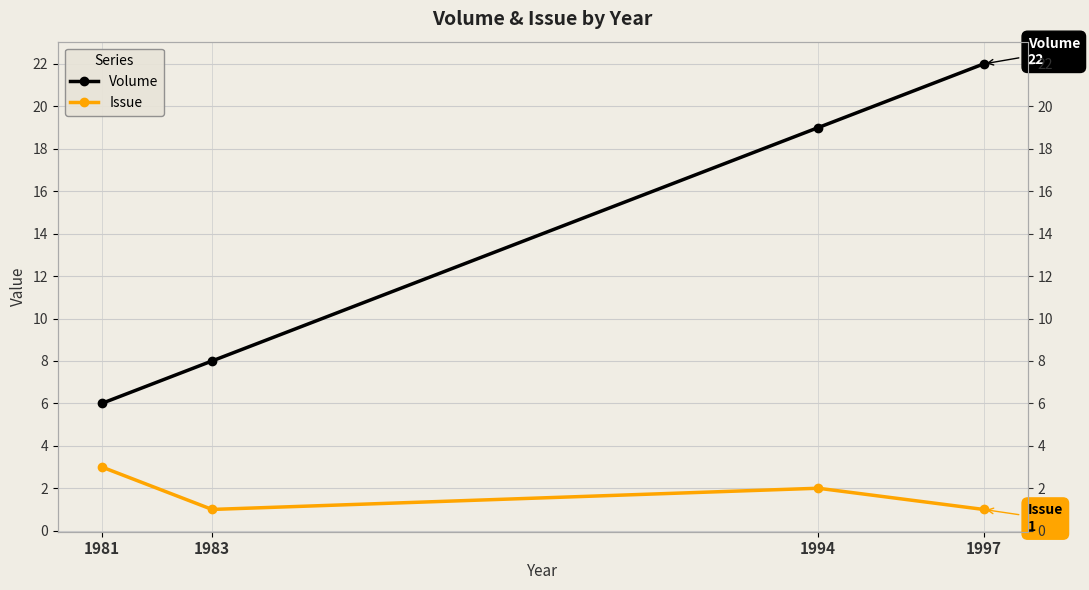

What is the difference between the highest and lowest values at 1994?

17